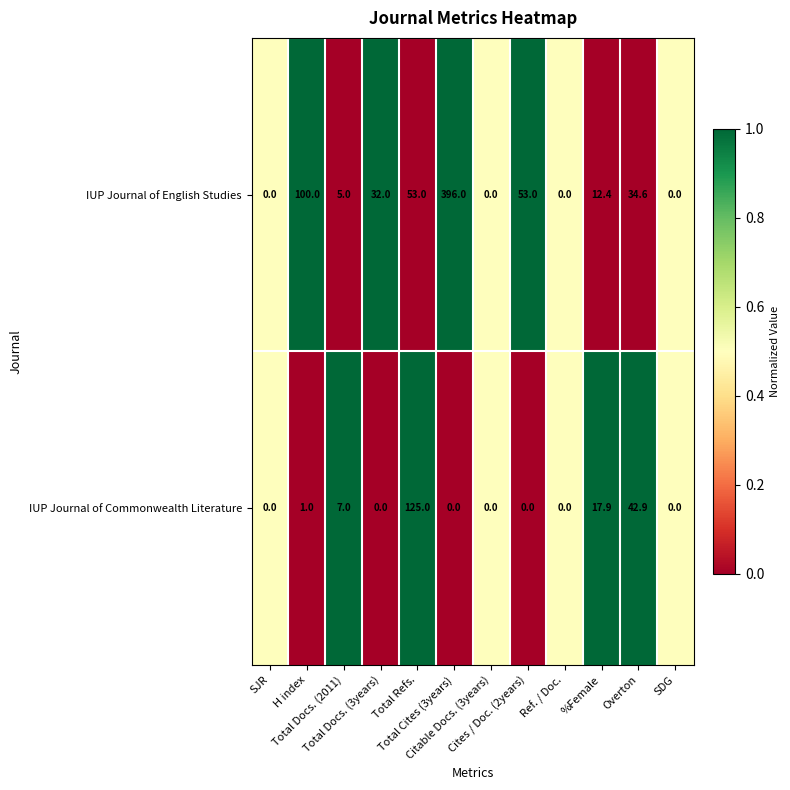

What is the sum of all IUP Journal of Commonwealth Literature values?

193.8